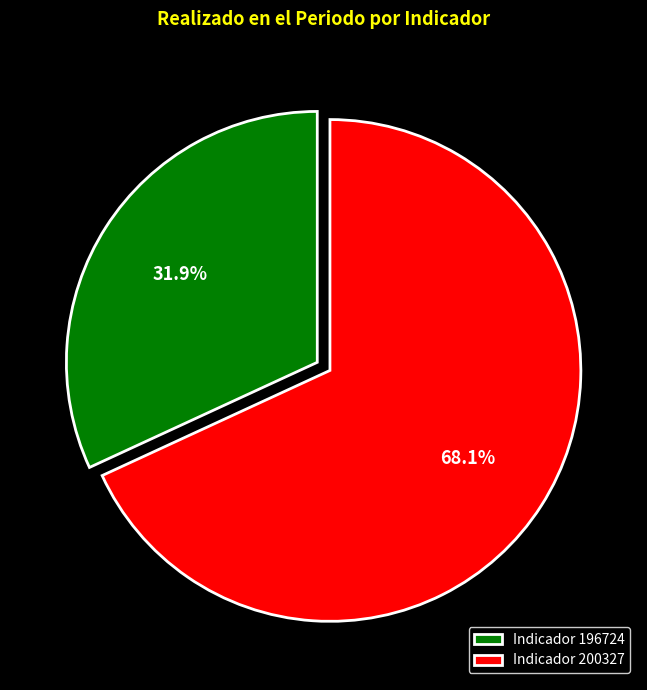

Approximately how many times larger is the value at Indicador 196724 compared to Indicador 200327?

0.5